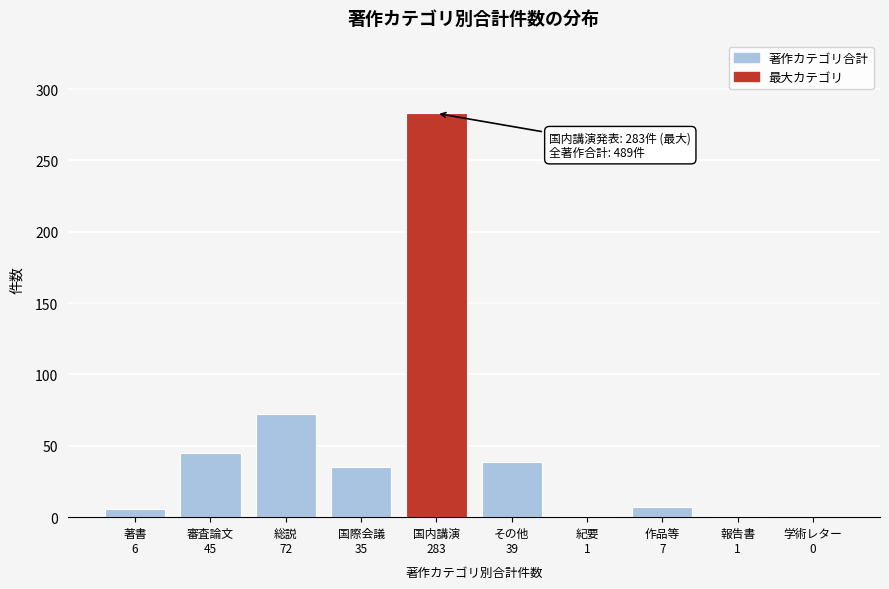

What is the sum of all values?

489